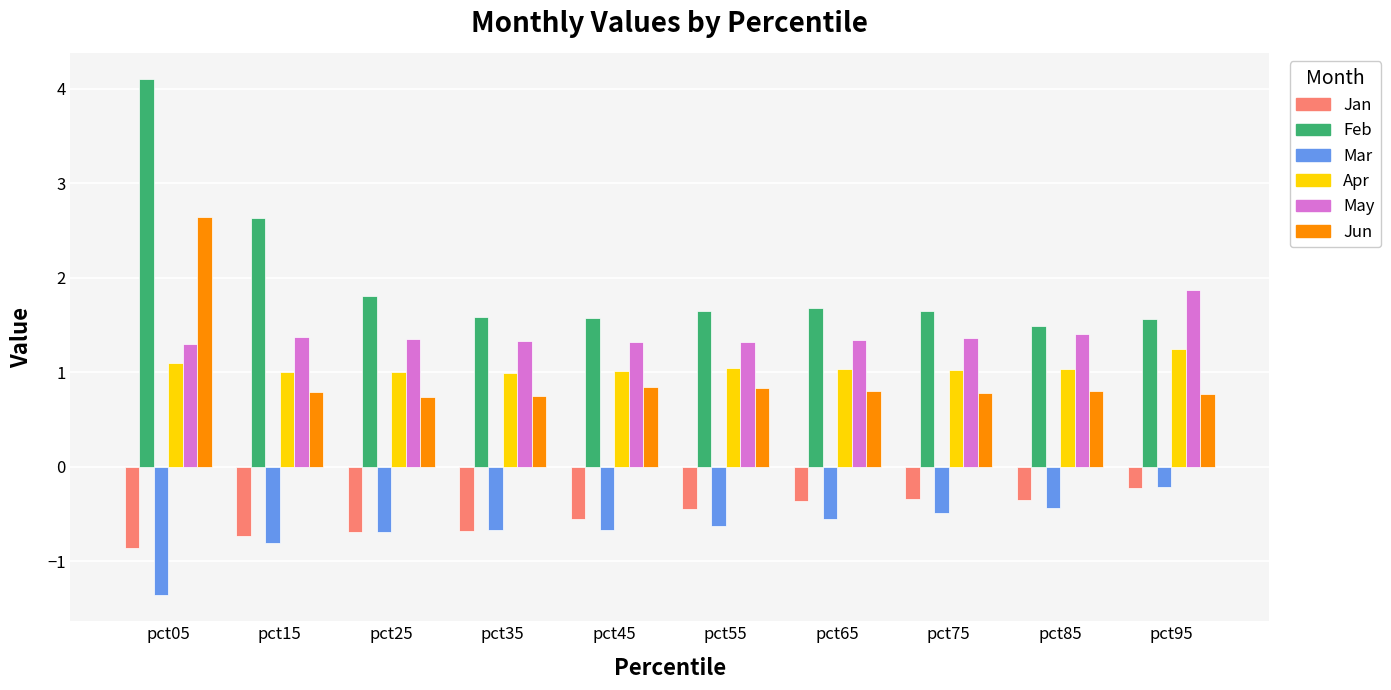

What is the average value of the Feb series?

2.0